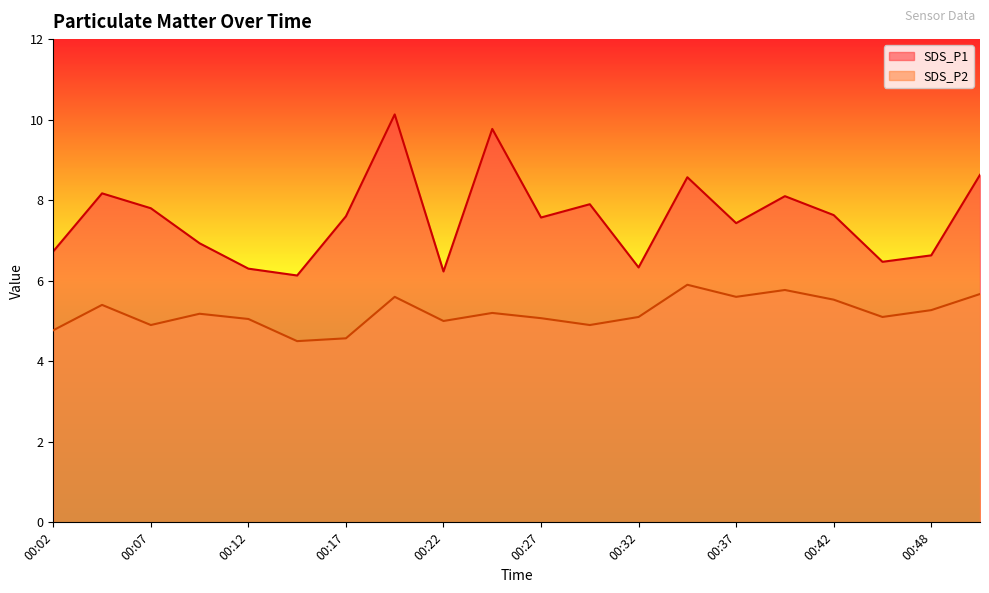

True or false: SDS_P2 and SDS_P1 intersect in this chart.

False